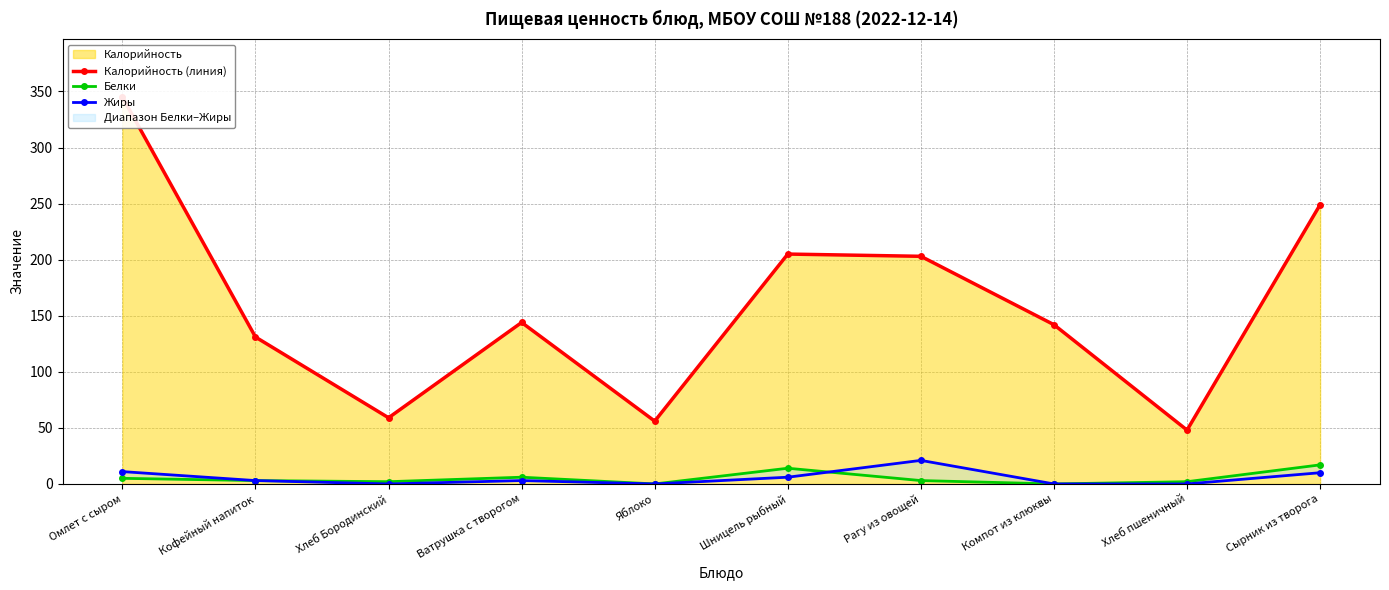

How many positive values does the Жиры series have?

6